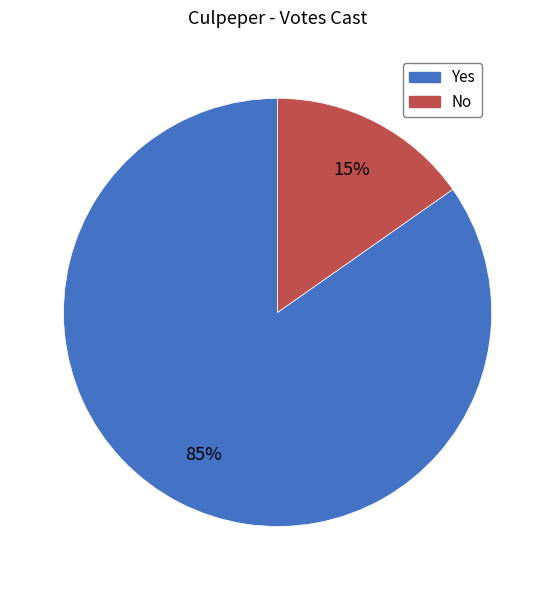

True or false: No accounts for 15% of the total.

True